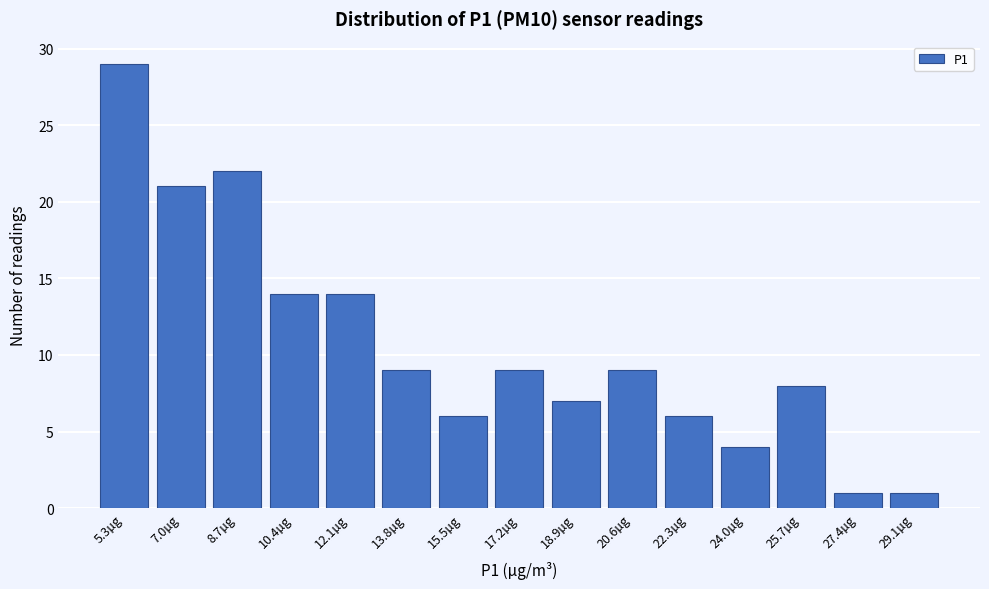

Reading left to right, extract all data points from this chart.

29	21	22	14	14	9	6	9	7	9	6	4	8	1	1